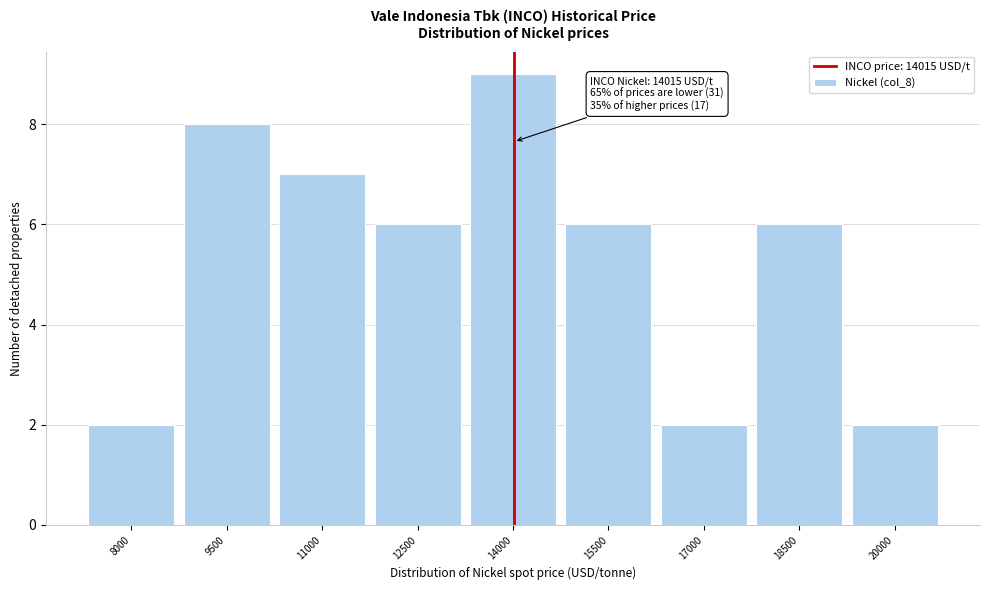

Reading right to left, extract all data points from this chart.

20000=2	18500=6	17000=2	15500=6	14000=9	12500=6	11000=7	9500=8	8000=2